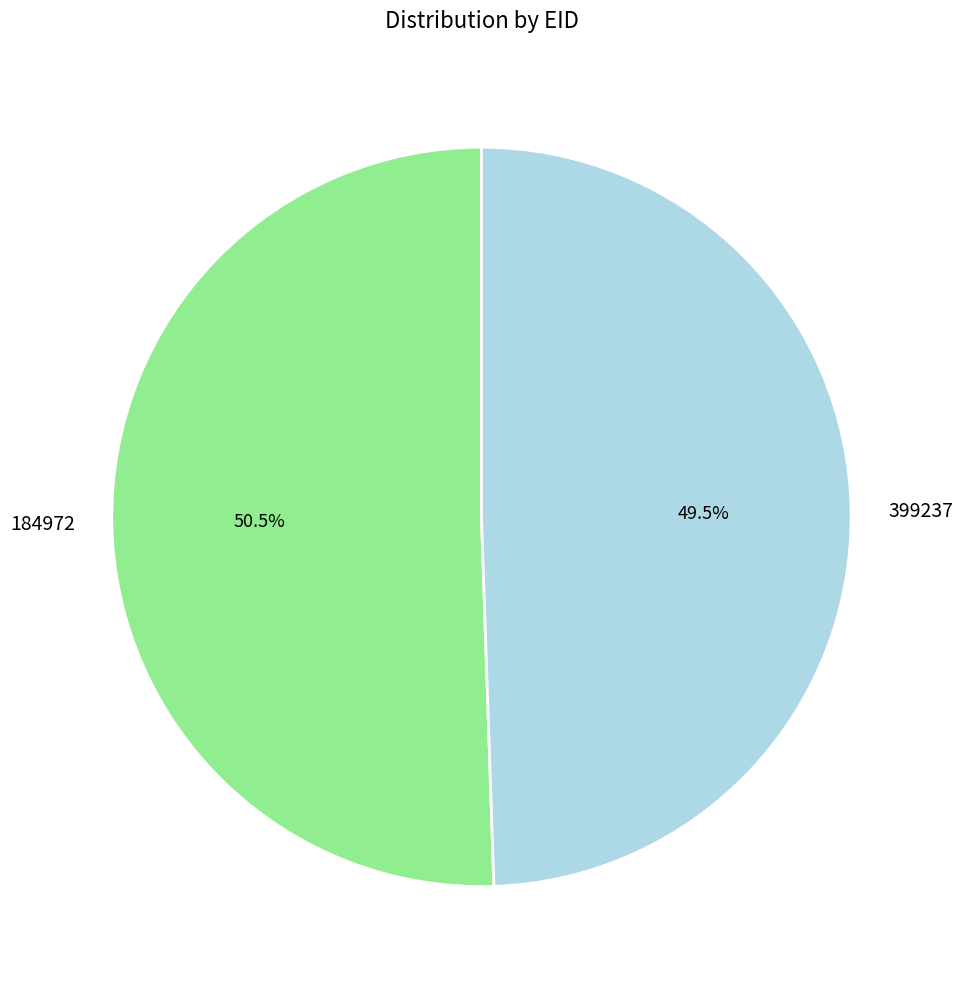

Which slice is the largest?

184972